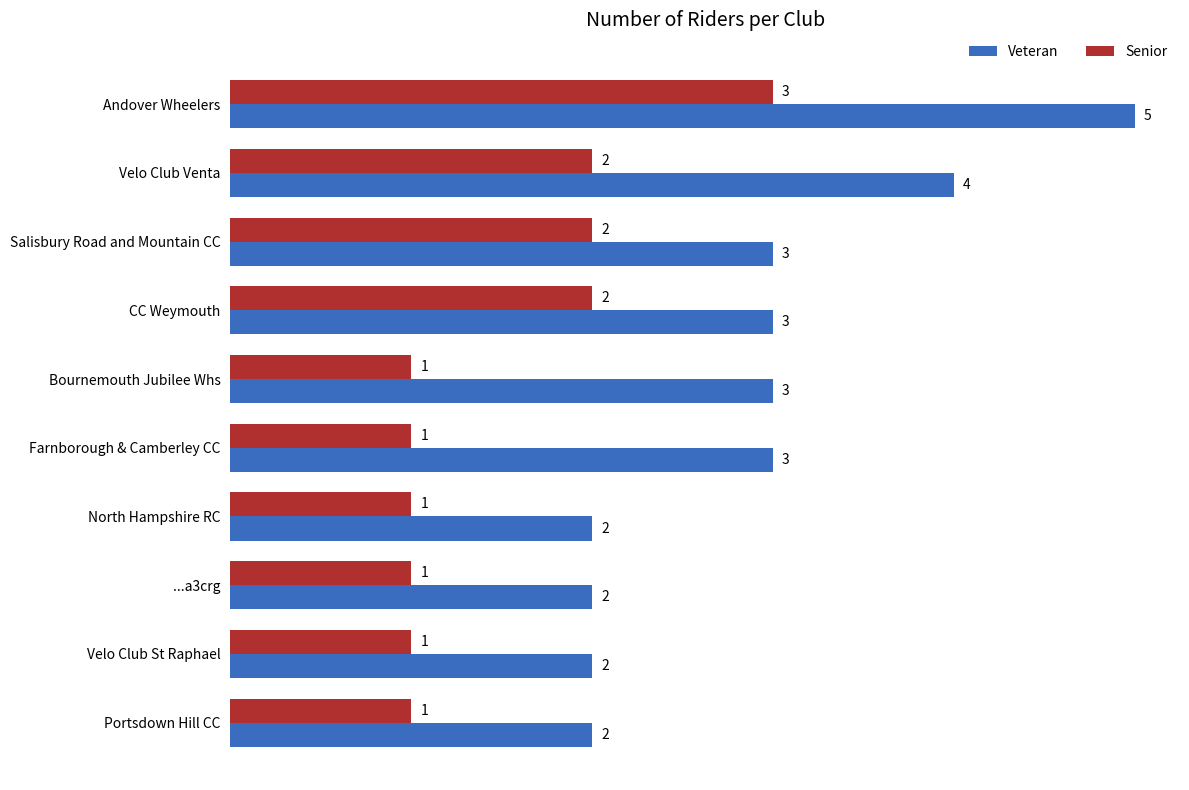

What is the highest value of the Veteran series?

5